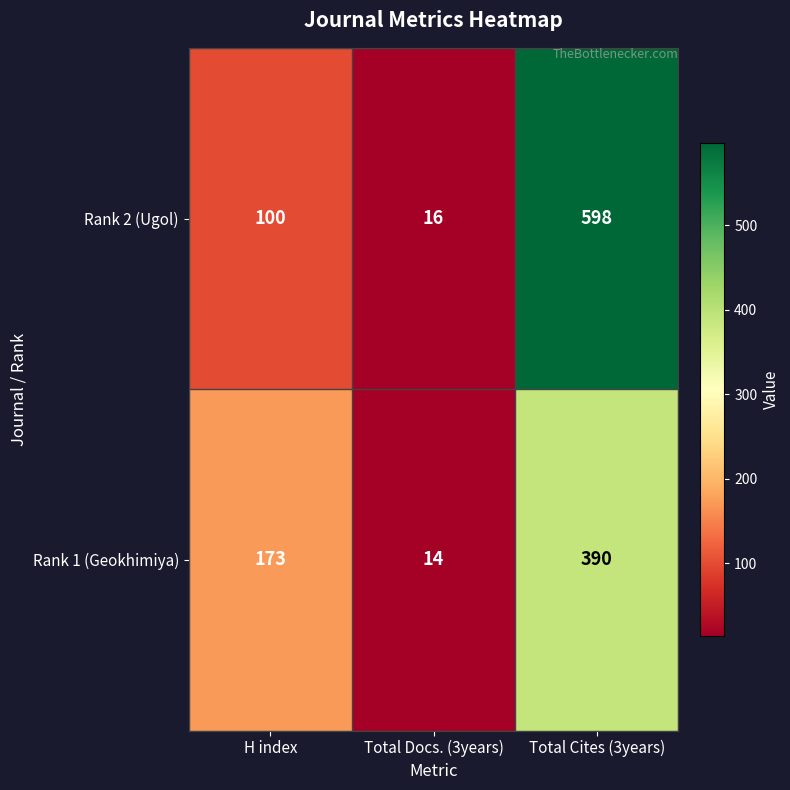

Count the Rank 1 (Geokhimiya) values in the range 14 to 390.

3